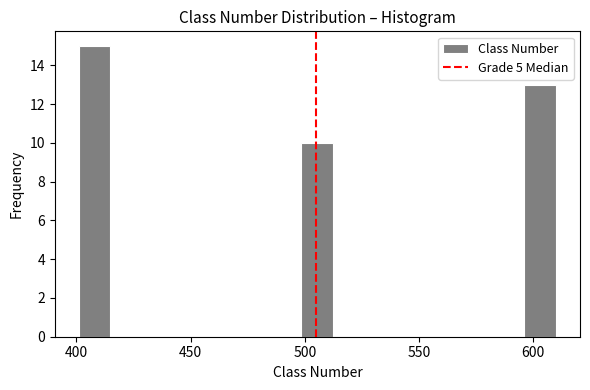

Around what value on the x-axis is the tallest bar? Give the approximate position of its centre, as read against the axis.

410